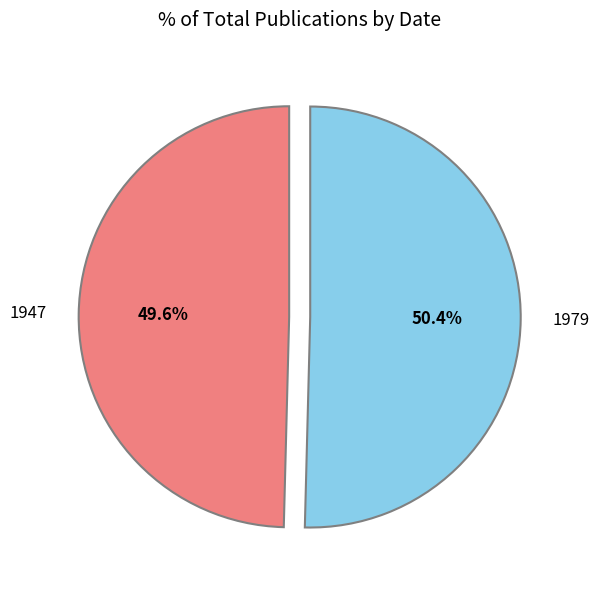

What portion of the pie excludes 1947?

50.4%